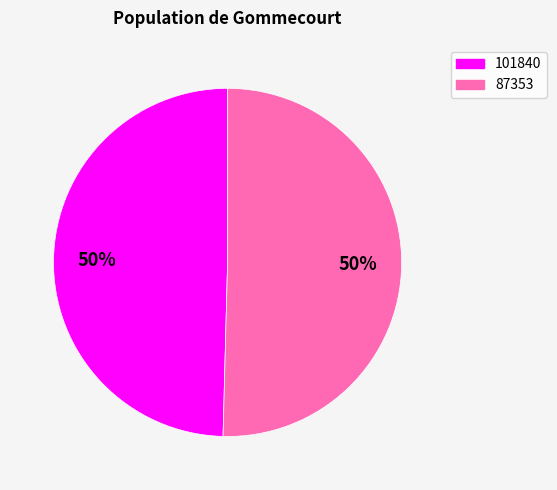

Count the number of slices in the pie.

2